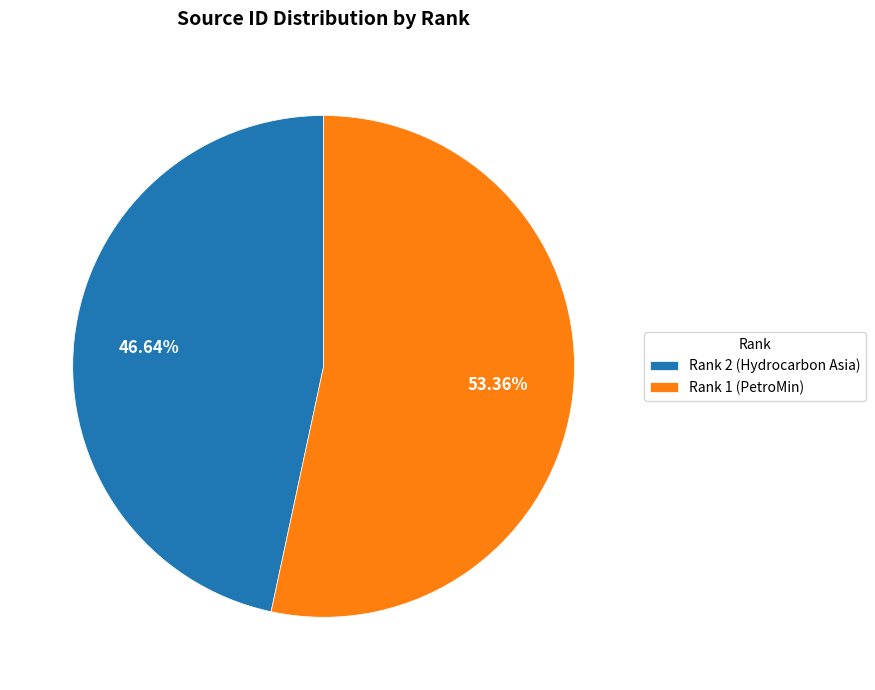

What is the largest slice in the pie chart?

Rank 1 (PetroMin)